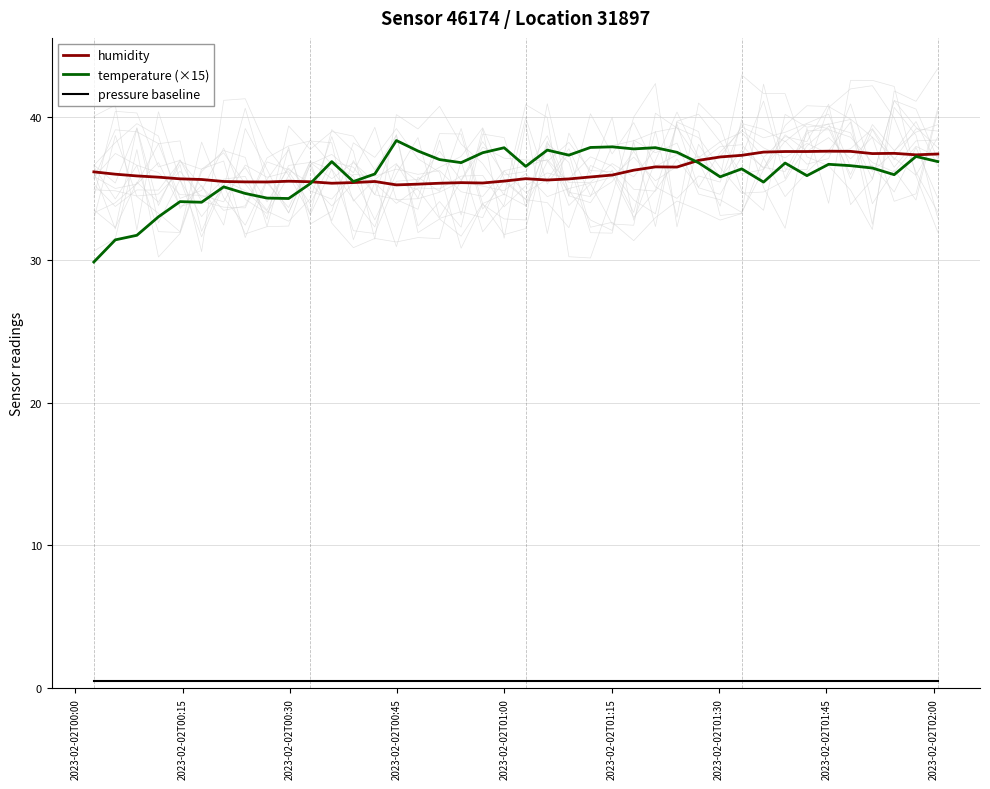

List the series in order of their peak value, lowest first.

pressure baseline, humidity, temperature (×15)